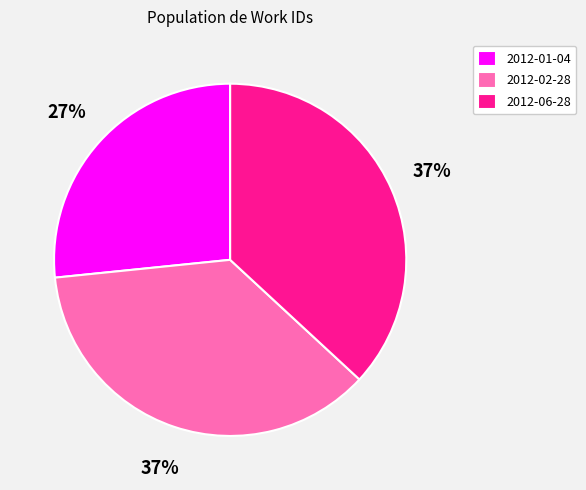

Is it true that 2012-01-04 is 35% of the pie?

False